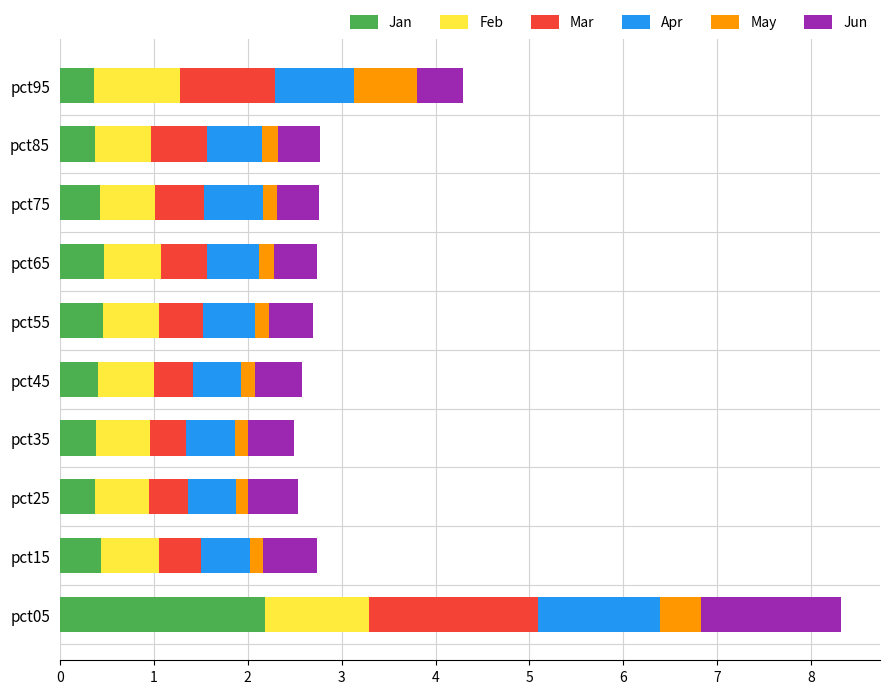

What is the difference between the maximum and minimum values in the Jan series?

1.8